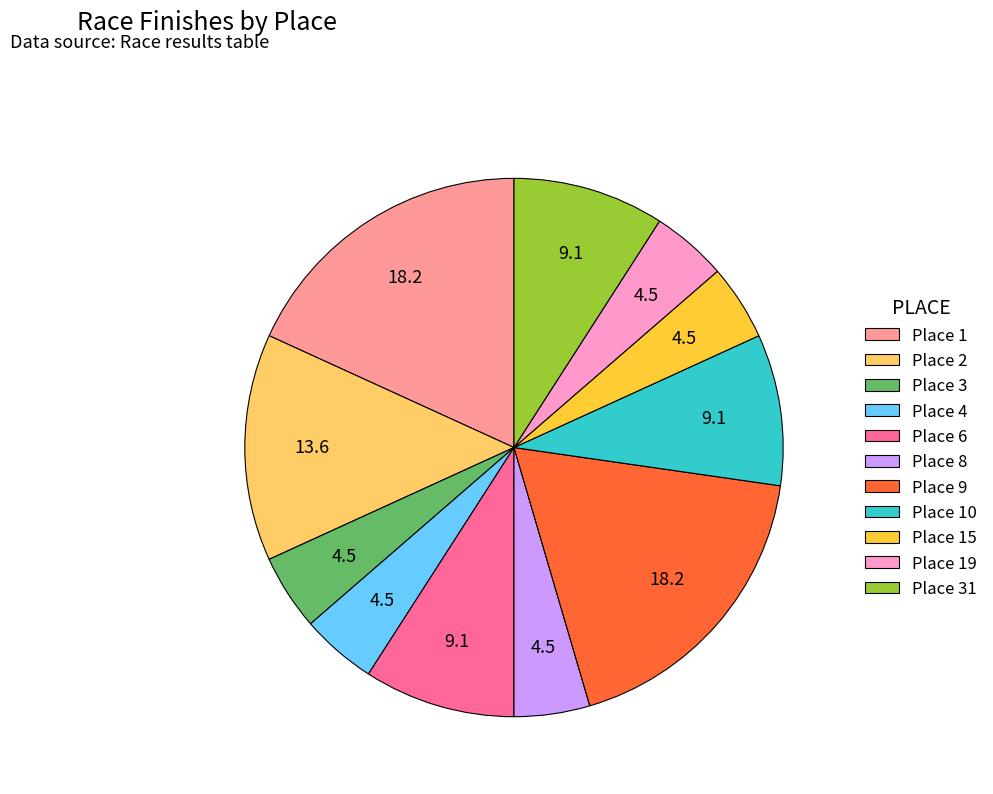

True or false: Place 8 accounts for 5% of the total.

True